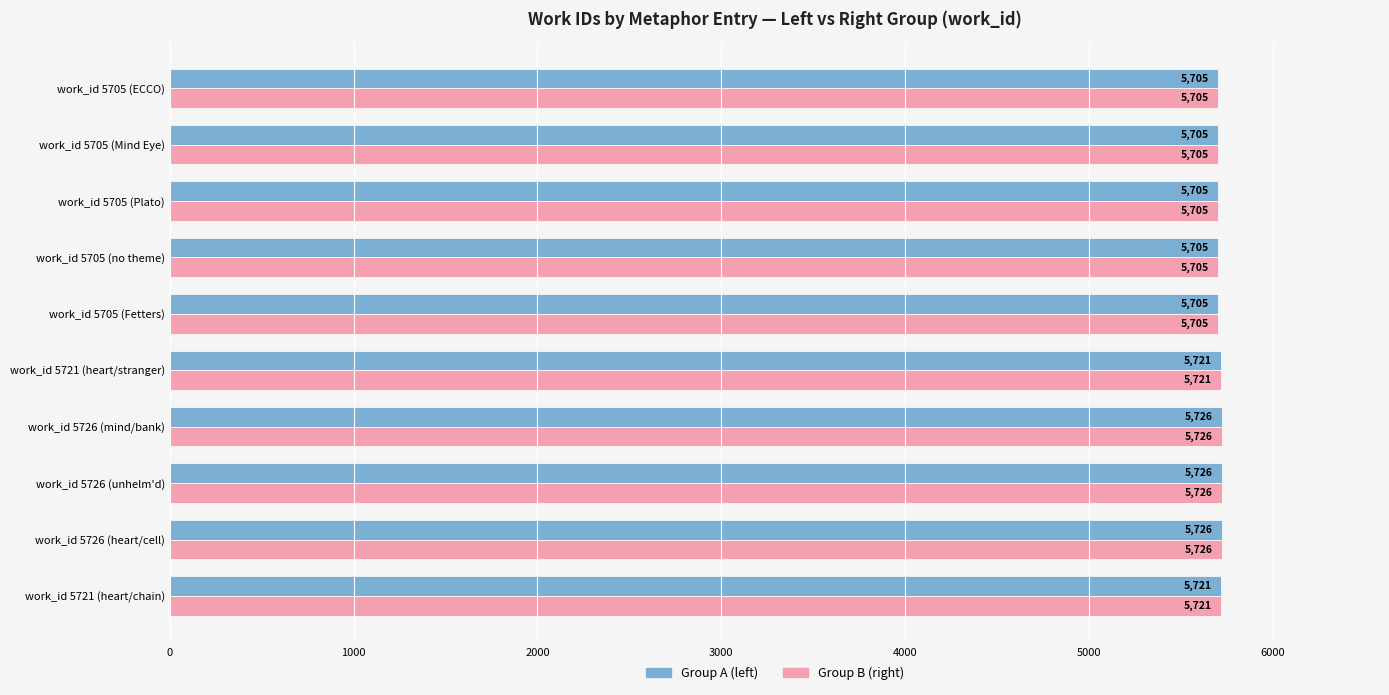

What are all the series names shown in the legend?

Group A (left), Group B (right)